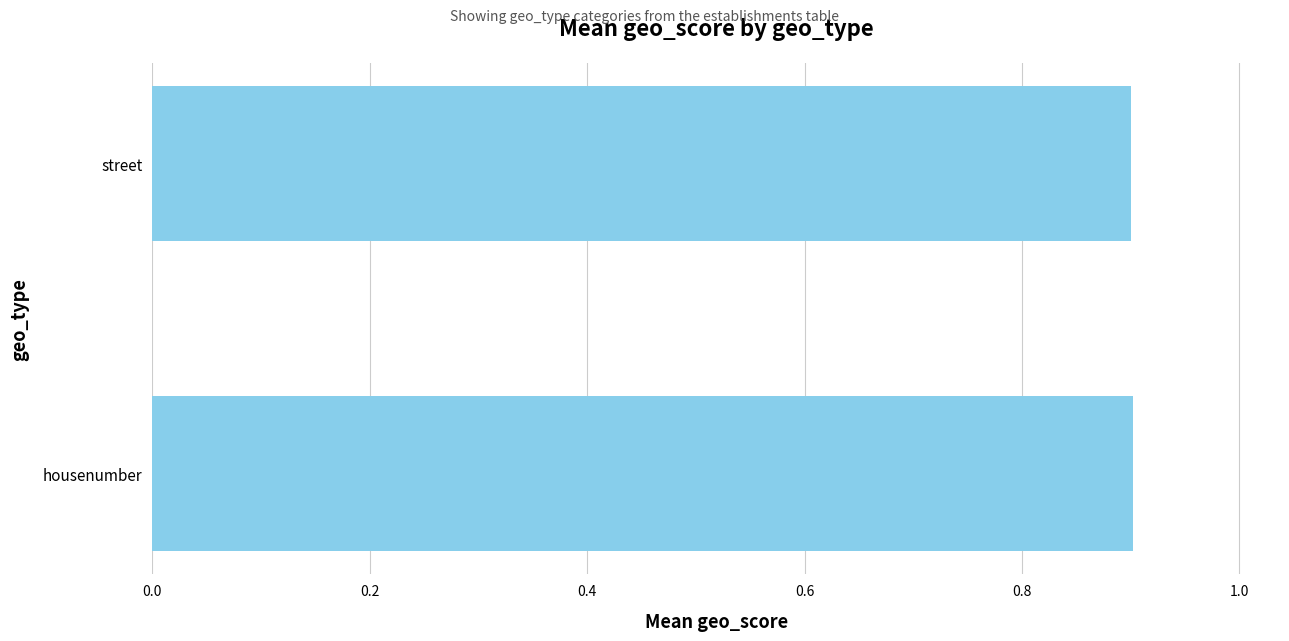

True or false: the data shows 0.9 at housenumber.

True